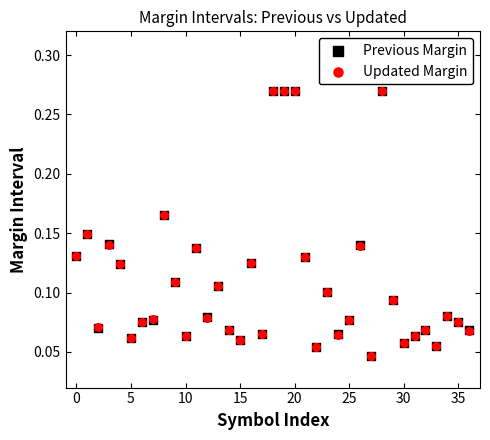

What are all the series names shown in the legend?

Previous Margin, Updated Margin